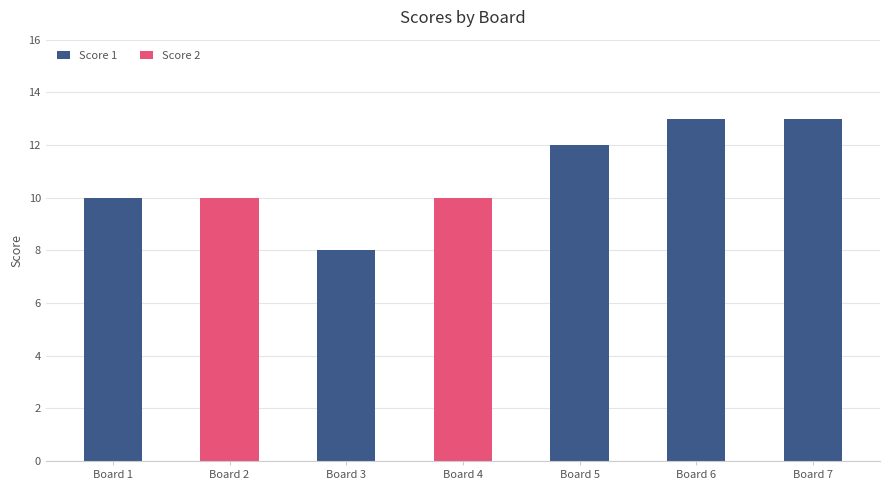

Reading right to left, transcribe the values for Score 1.

Board 7=13	Board 6=13	Board 5=12	Board 4=0	Board 3=8	Board 2=0	Board 1=10